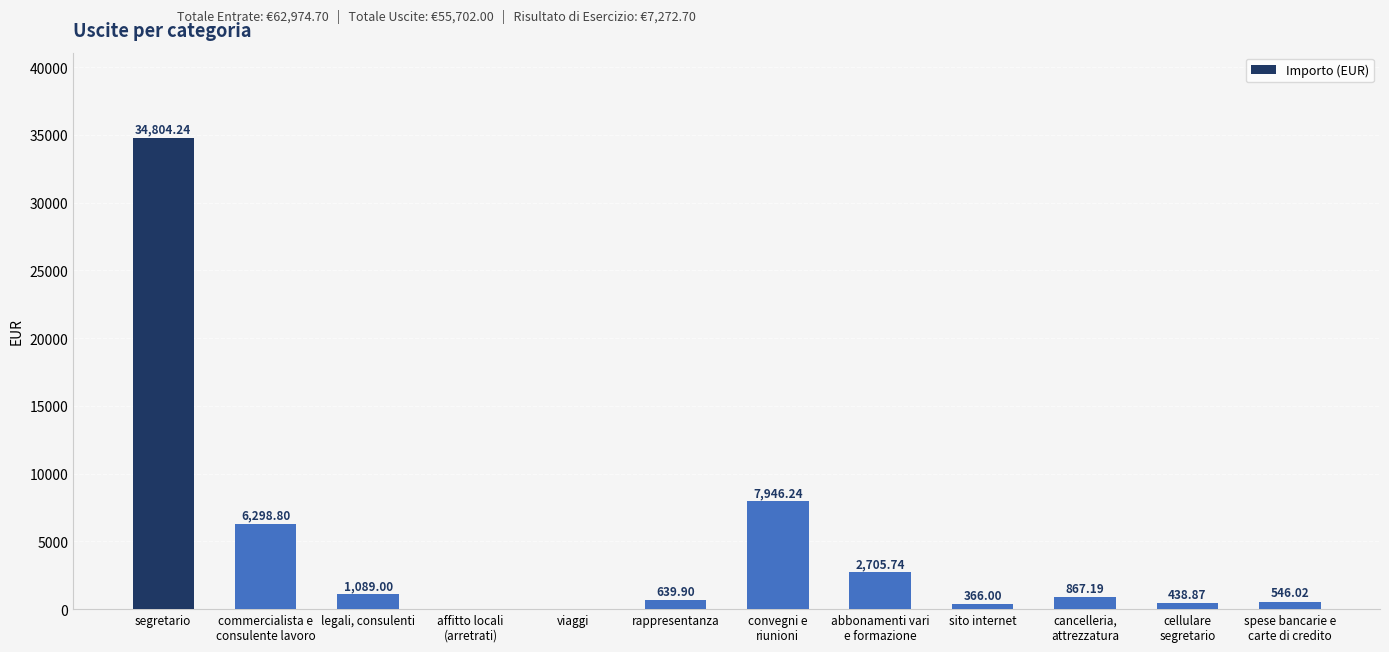

Where does the data first go above 867?

segretario